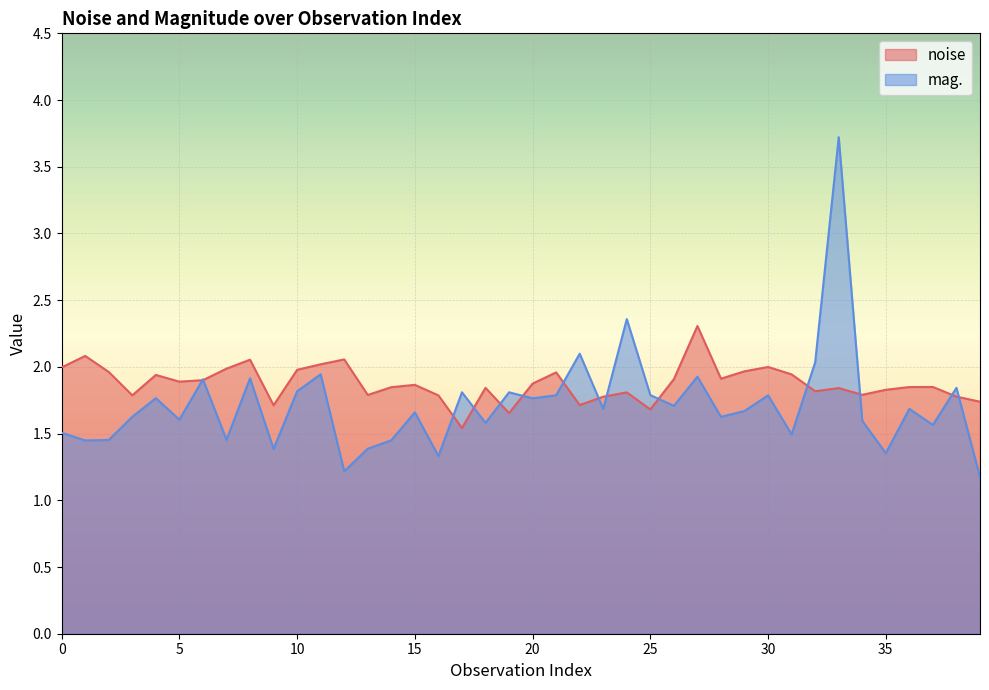

Read the mag. value at 12.

1.2